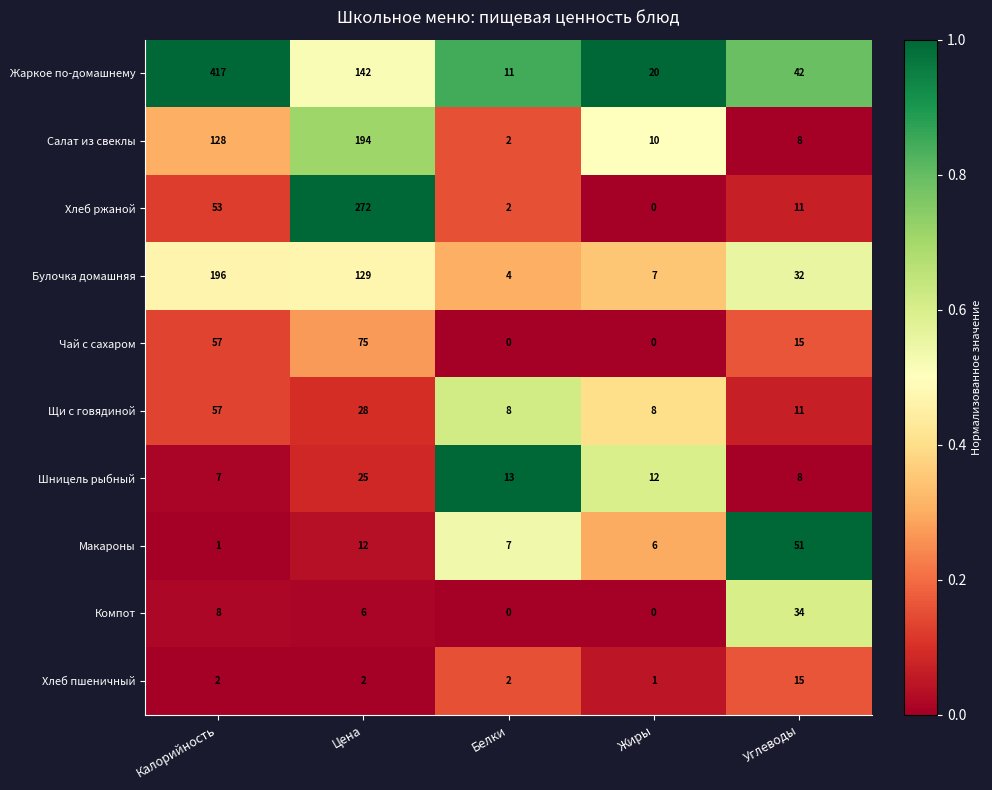

How many distinct data groups are displayed?

10